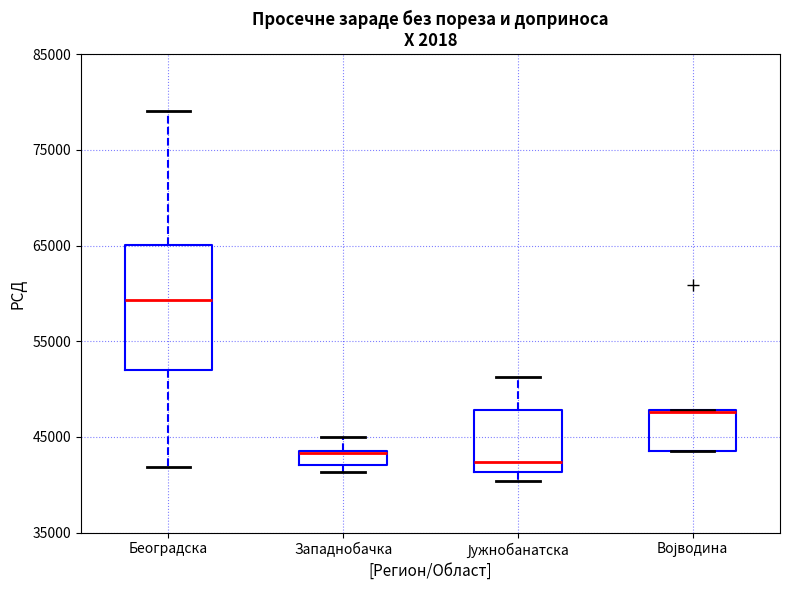

Comparing the boxes themselves (not the whiskers), which one is the tallest?

Београдска